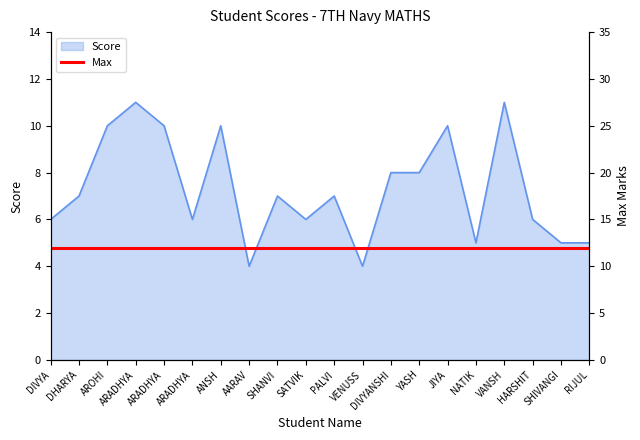

What is the value of the 13th point from the left?

8